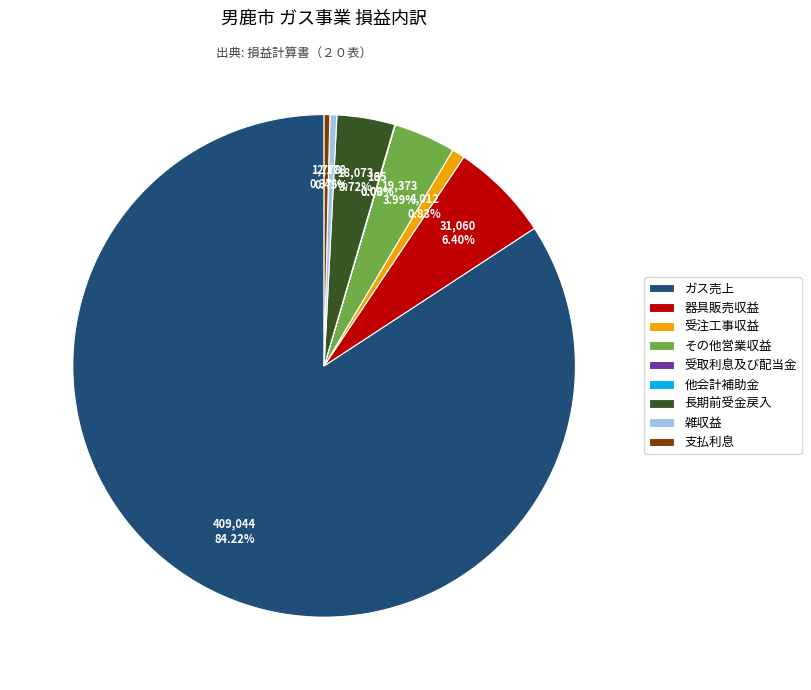

To the nearest percent, what percentage of the pie is ガス売上?

84%